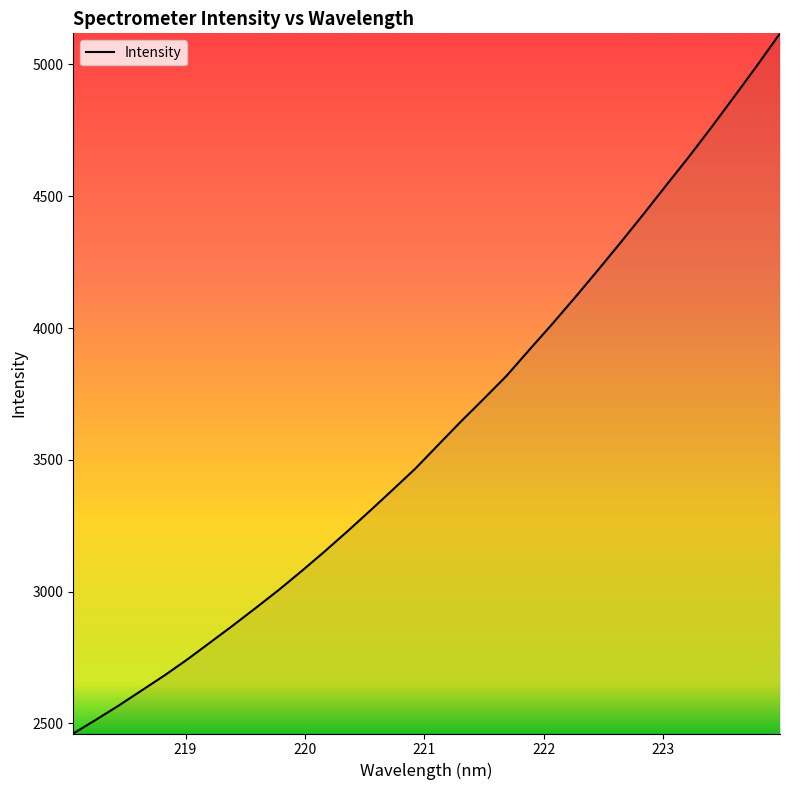

What is the minimum value shown in the chart?

2461.7